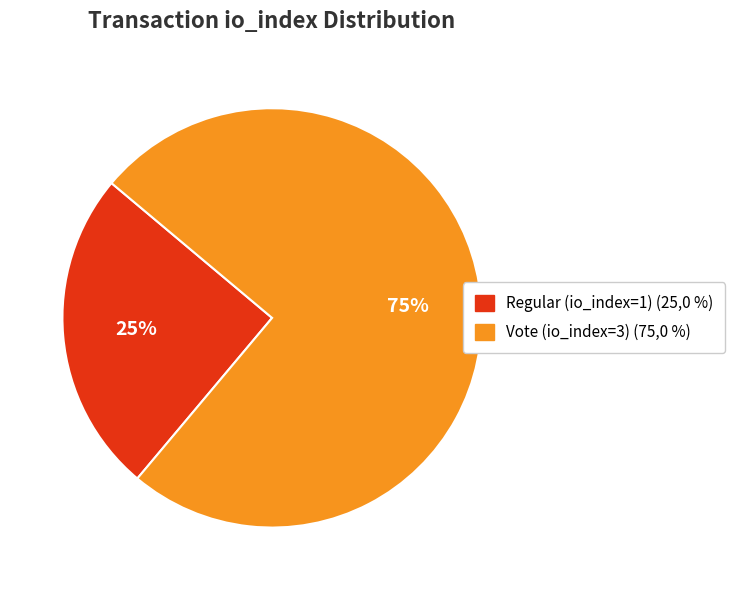

What is the largest slice in the pie chart?

Vote (io_index=3)